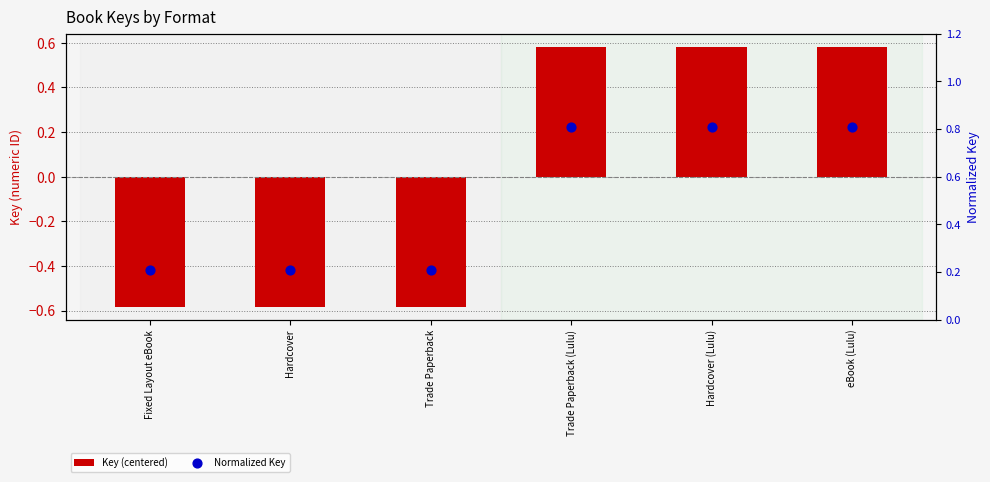

What are all the series names shown in the legend?

Key (centered), Normalized Key